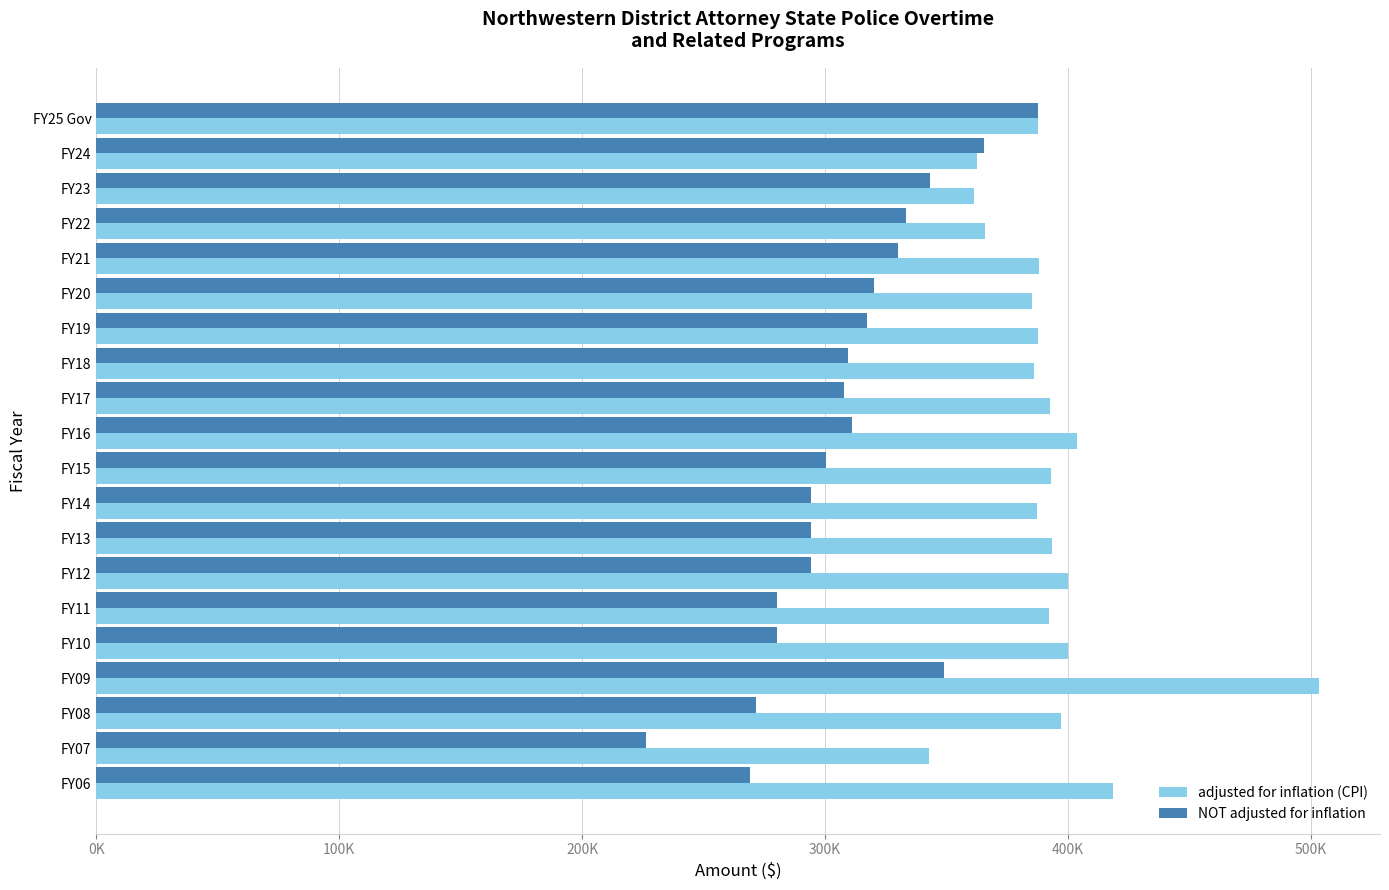

What are all the series names shown in the legend?

adjusted for inflation (CPI), NOT adjusted for inflation